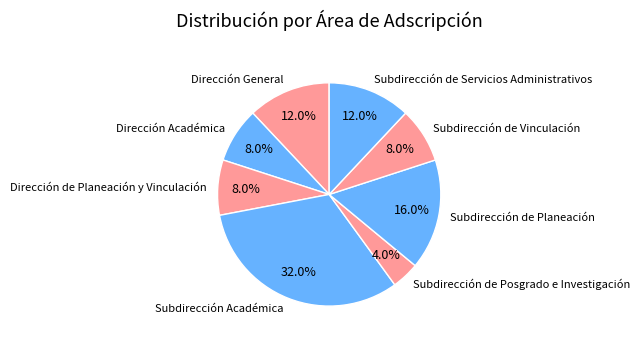

Which has a higher value, Subdirección de Planeación or Subdirección Académica?

Subdirección Académica